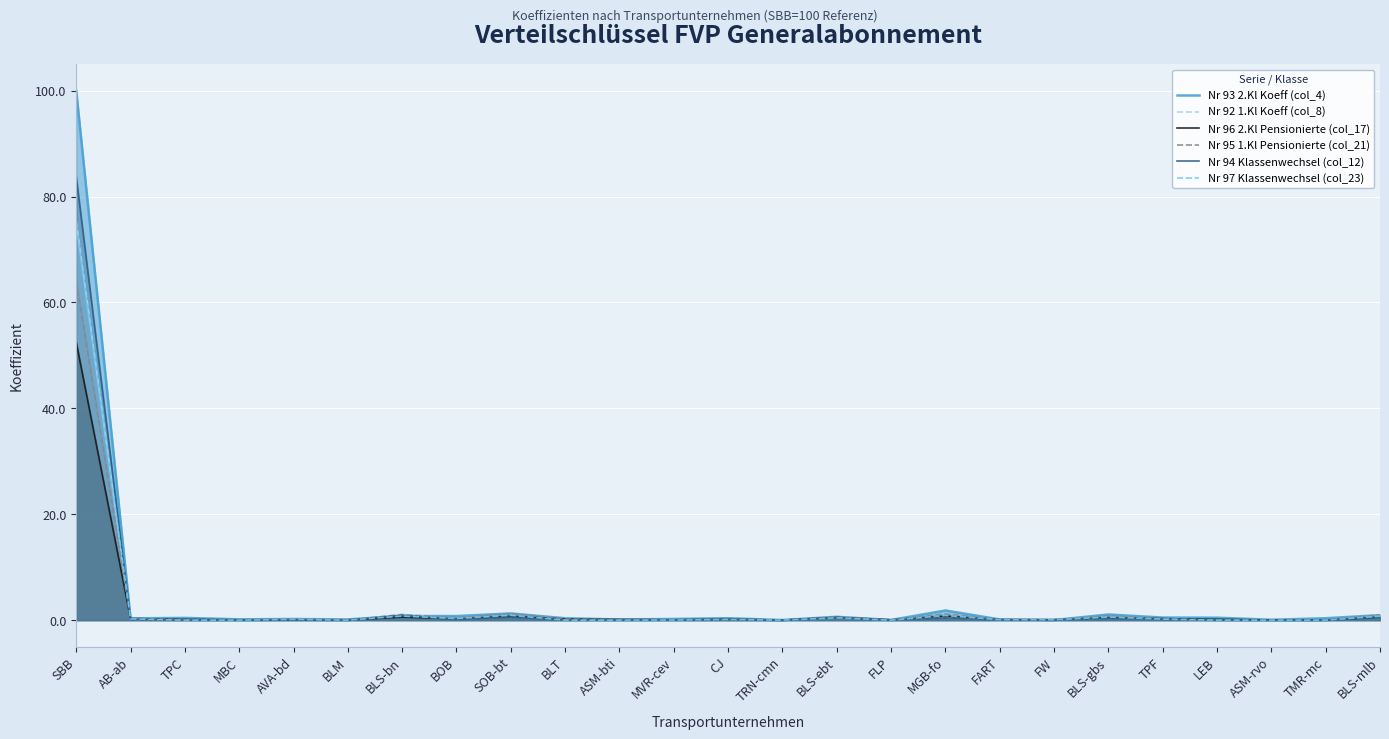

How many lines are shown in the chart?

6